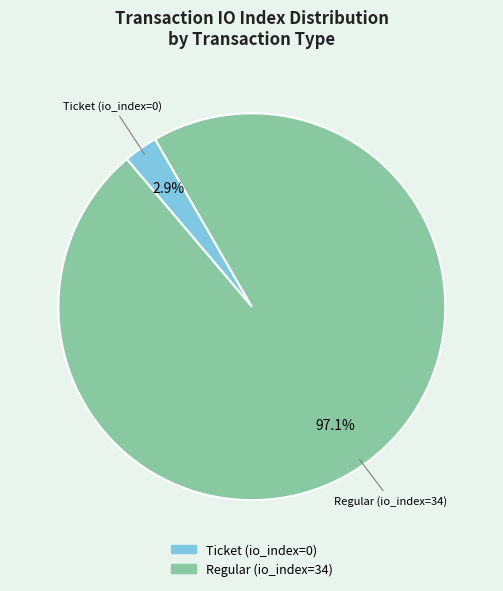

What portion of the pie excludes Ticket (io_index=0)?

97.1%